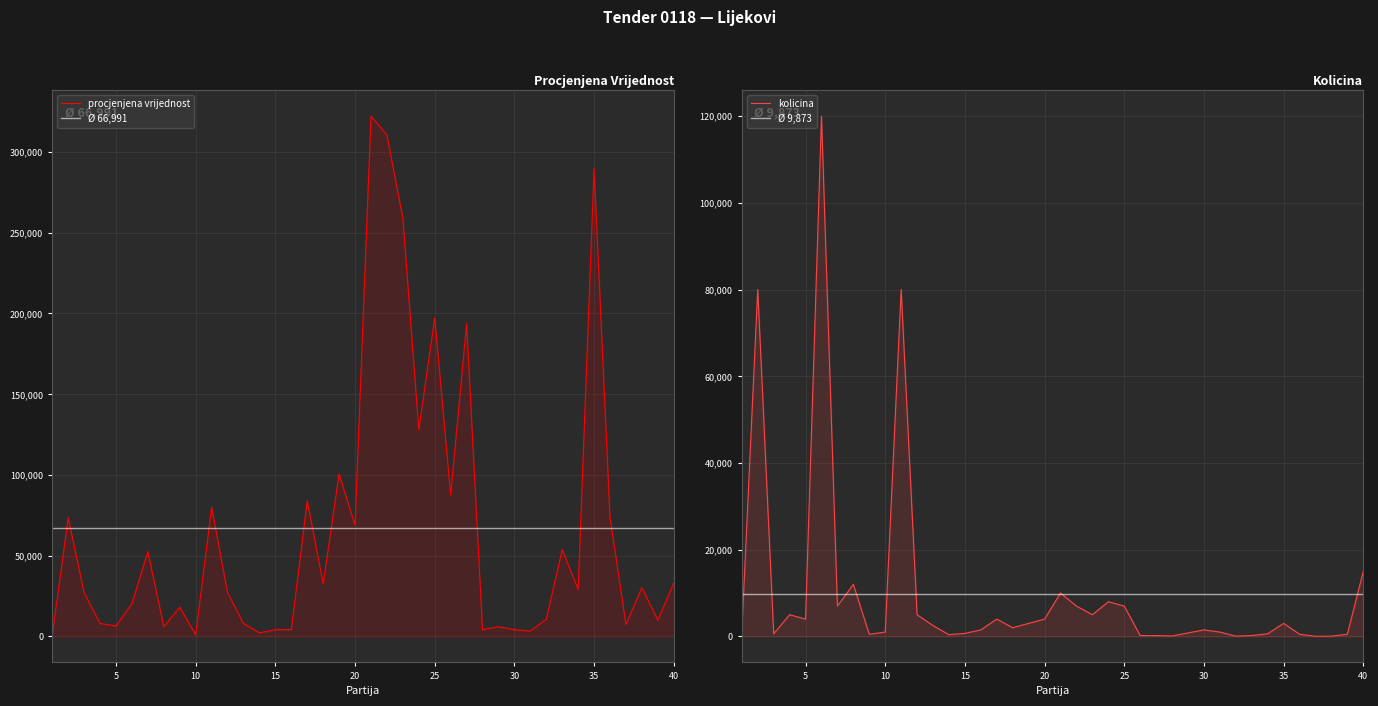

Reading left to right, extract all data points from this chart.

procjenjena vrijednost: 1=1000	2=73600	3=26994	4=8000	5=6480	6=20400	7=52500	8=5980	9=18050	10=1000	11=80000	12=27050	13=8000	14=2200	15=4165	16=4275	17=83960	18=32680	19=100650	20=68880	21=322200	22=310450	23=259050	24=128000	25=197330	26=87590	27=193754	28=4107	29=6000	30=4185	31=3300	32=10624	33=53700	34=29100	35=289800	36=73750	37=7500	38=30245	39=10080	40=33000
kolicina: 1=1000	2=80000	3=600	4=5000	5=4000	6=120000	7=7000	8=12000	9=500	10=1000	11=80000	12=5000	13=2500	14=400	15=700	16=1500	17=4000	18=2000	19=3000	20=4000	21=10000	22=7000	23=5000	24=8000	25=7000	26=200	27=190	28=100	29=800	30=1500	31=1000	32=50	33=200	34=600	35=3000	36=500	37=30	38=50	39=500	40=15000